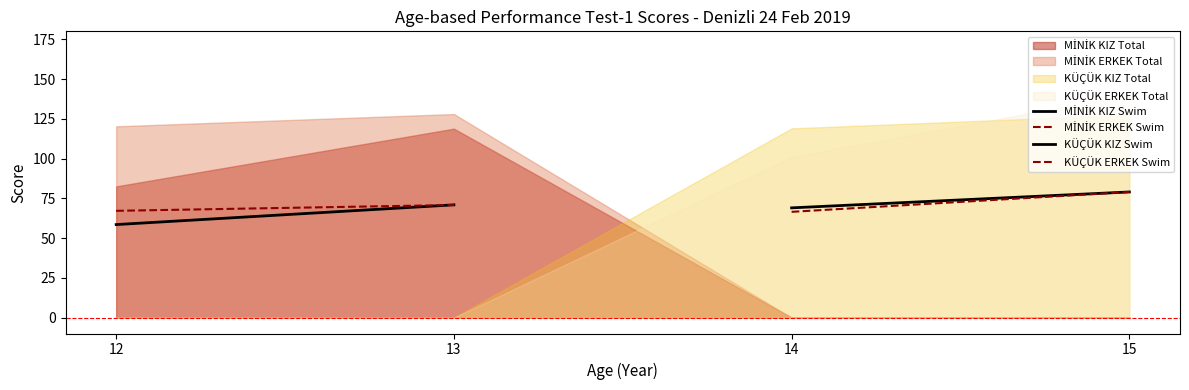

What is the sum of all MİNİK ERKEK Swim values?

137.9